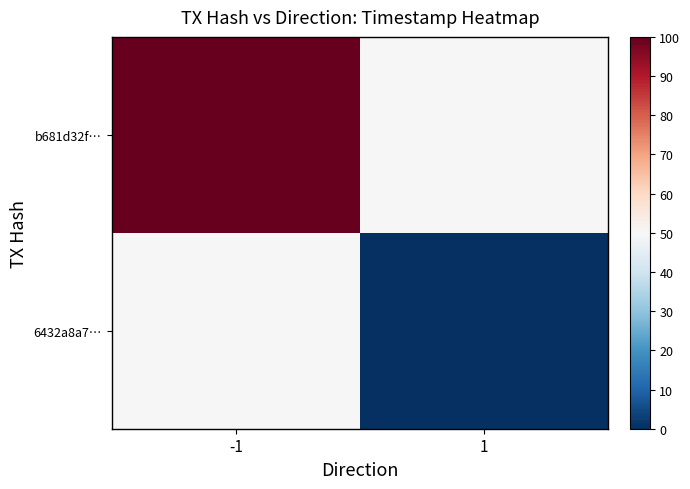

Reading right to left, what are all the values shown in this chart?

b681d32f…: 1=50	-1=100
6432a8a7…: 1=0	-1=50